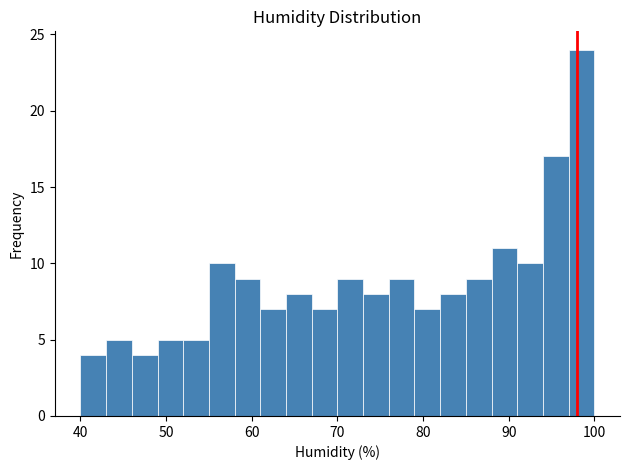

Around what value on the x-axis is the tallest bar? Give the approximate position of its centre, as read against the axis.

99